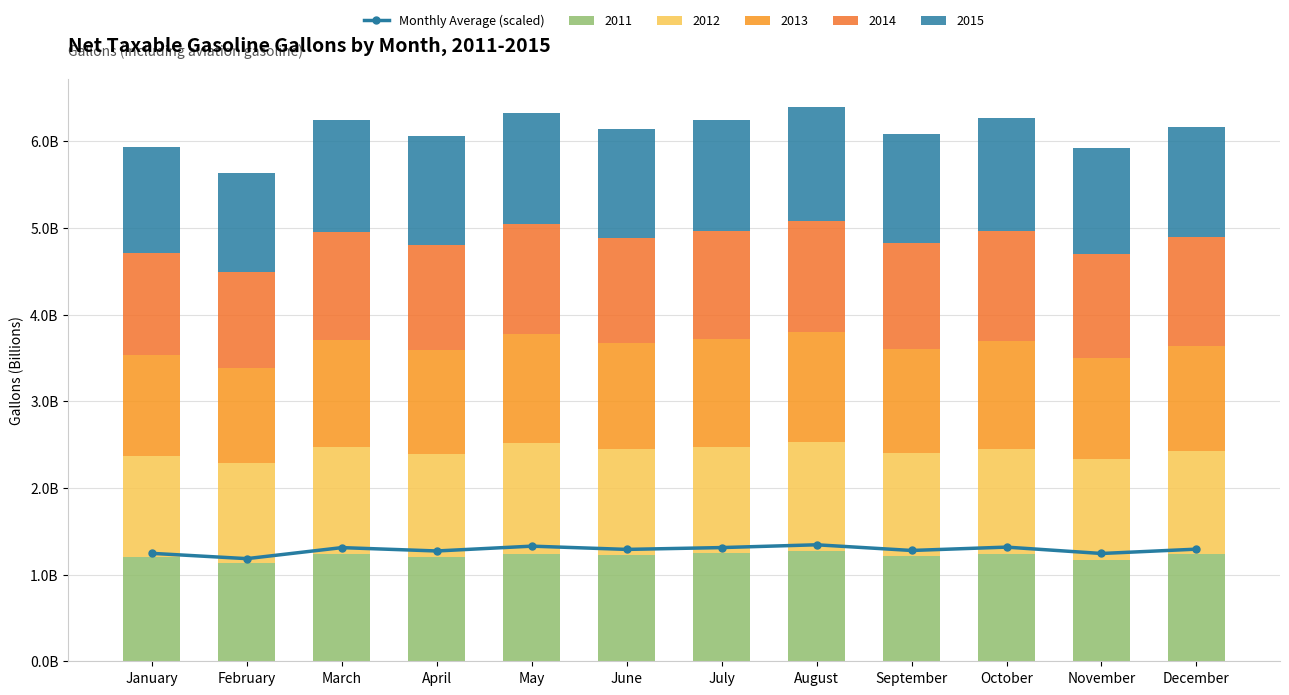

Reading right to left, transcribe all the data shown in this chart.

1.3	1.2	1.3	1.3	1.3	1.3	1.3	1.3	1.3	1.3	1.2	1.2